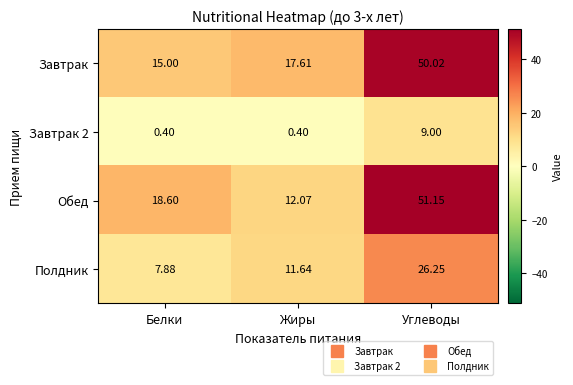

Between Жиры and Углеводы, which series saw the biggest shift?

Обед